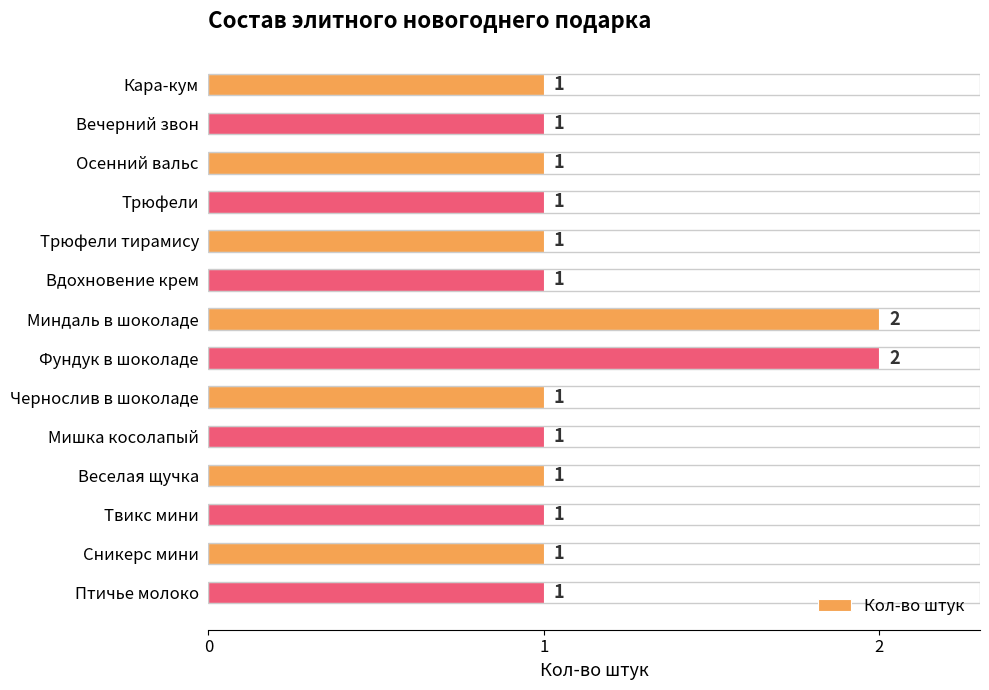

What is the sum of all values?

16